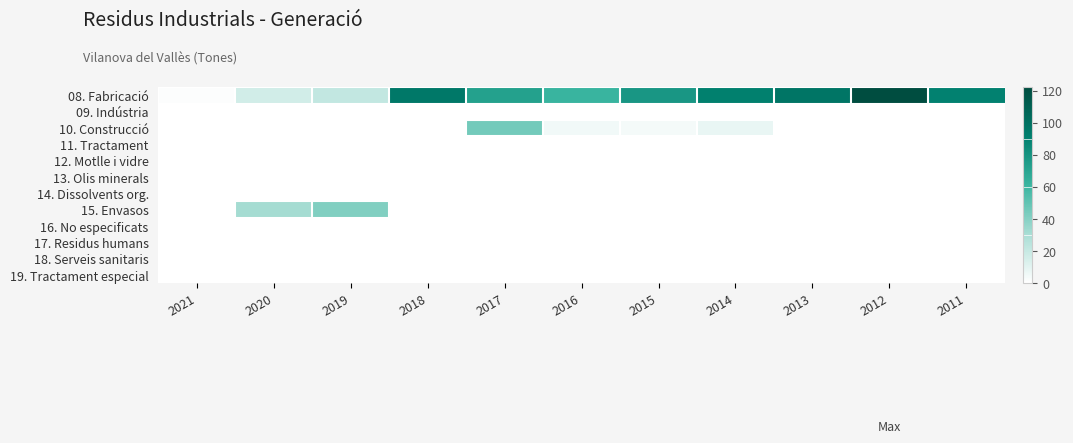

Which label corresponds to the largest value in the chart?

2012